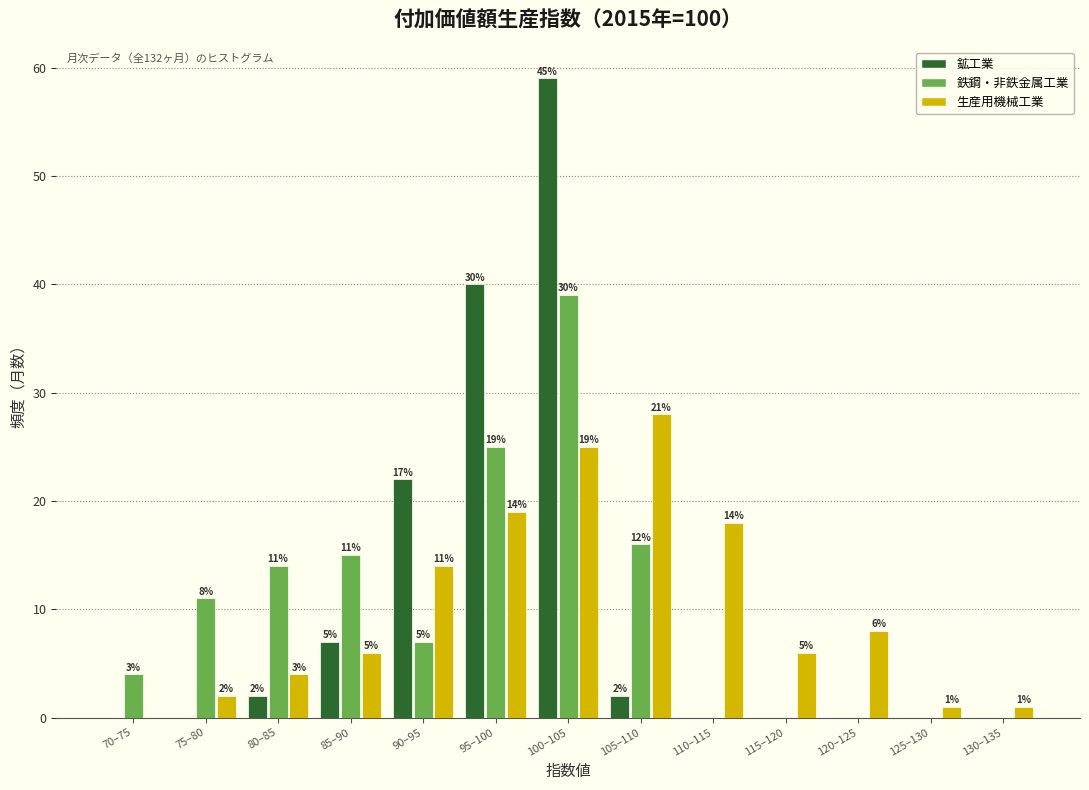

Reading left to right, extract all data points from this chart.

鉱工業: 70–75=0	75–80=0	80–85=2	85–90=7	90–95=22	95–100=40	100–105=59	105–110=2	110–115=0	115–120=0	120–125=0	125–130=0	130–135=0
鉄鋼・非鉄金属工業: 70–75=4	75–80=11	80–85=14	85–90=15	90–95=7	95–100=25	100–105=39	105–110=16	110–115=0	115–120=0	120–125=0	125–130=0	130–135=0
生産用機械工業: 70–75=0	75–80=2	80–85=4	85–90=6	90–95=14	95–100=19	100–105=25	105–110=28	110–115=18	115–120=6	120–125=8	125–130=1	130–135=1